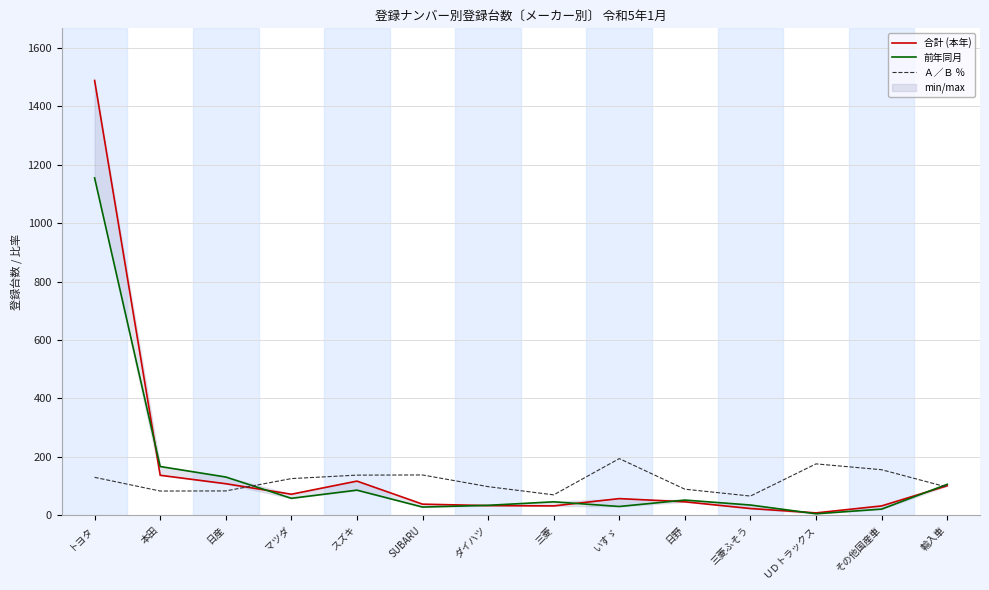

Does the chart display data point markers on the line(s)?

No